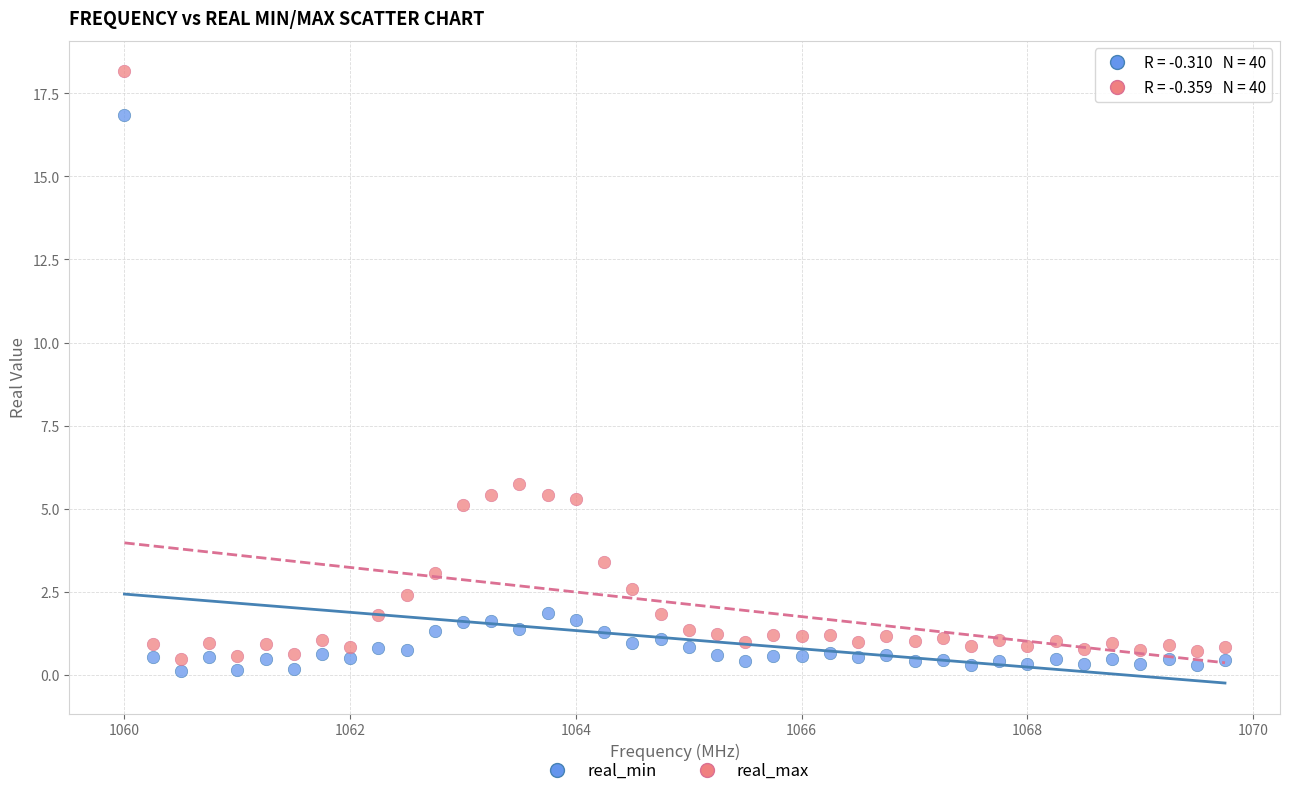

Which series has the widest spread of Y values?

real_max